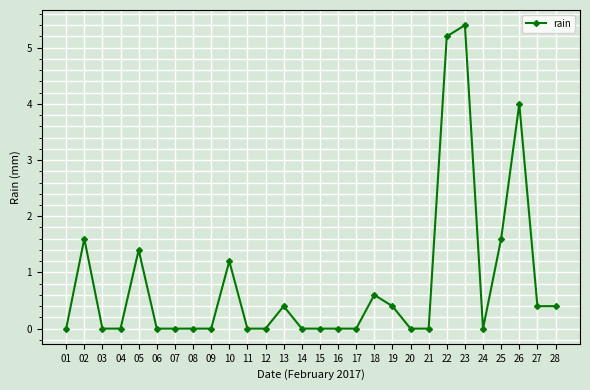

What is the value of the 18th point from the left?

0.6